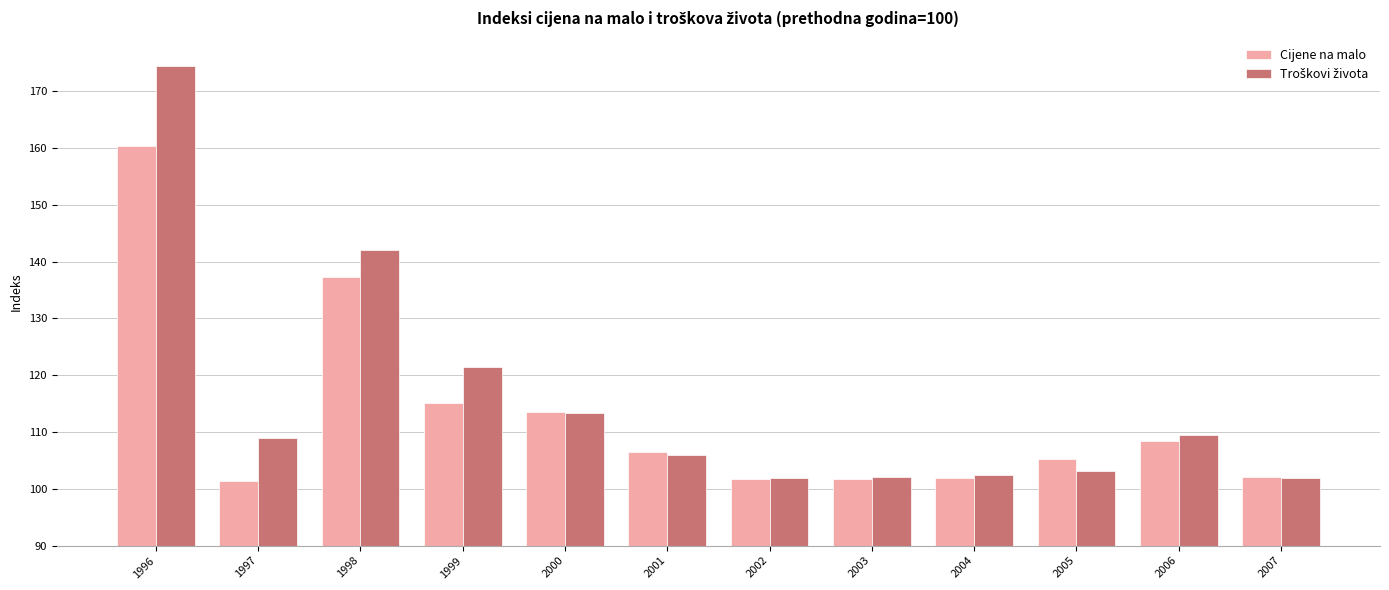

Which series changed the most between 1997 and 1999?

Cijene na malo